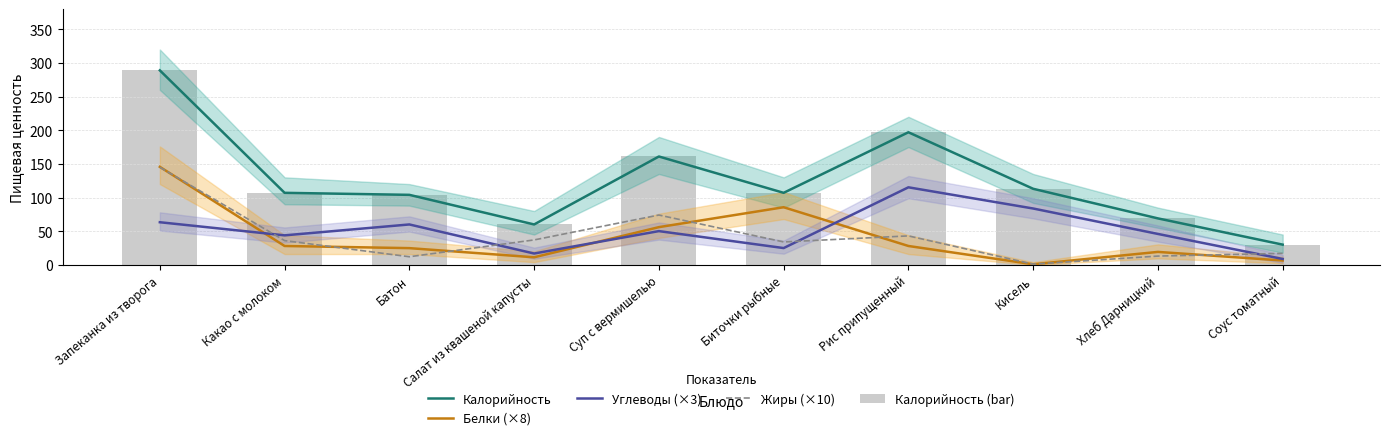

Rank the series at Рис припущенный from highest to lowest value.

Калорийность, Калорийность (bar), Углеводы (×3), Жиры (×10), Белки (×8)